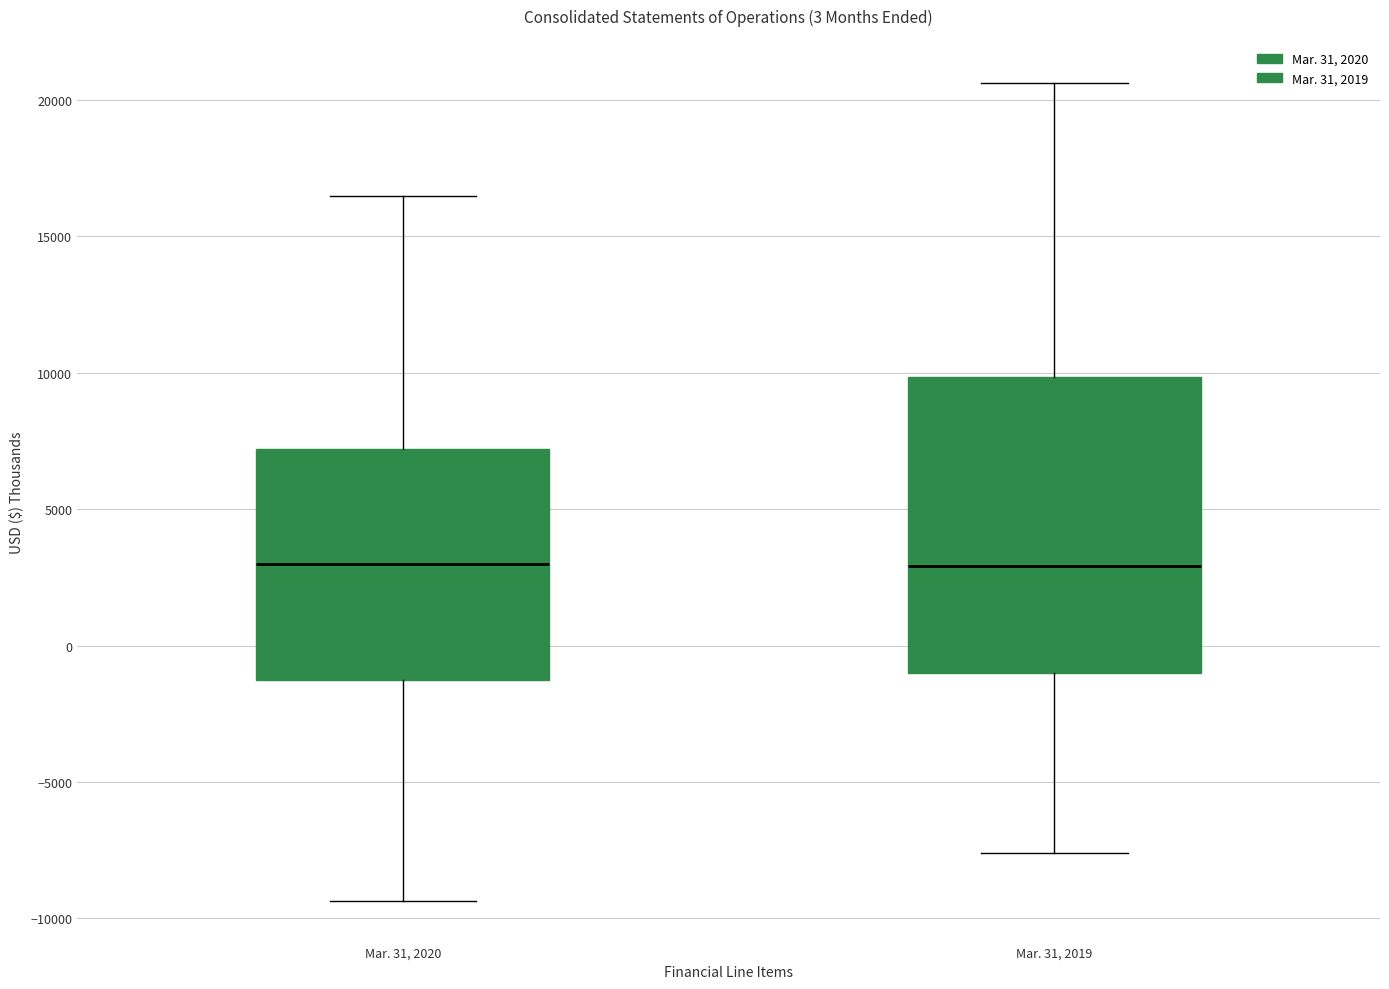

Where does the upper whisker of the box for Mar. 31, 2020 end on the y-axis? The values are not printed on the chart, so give them approximately, as read against the axis.

16500